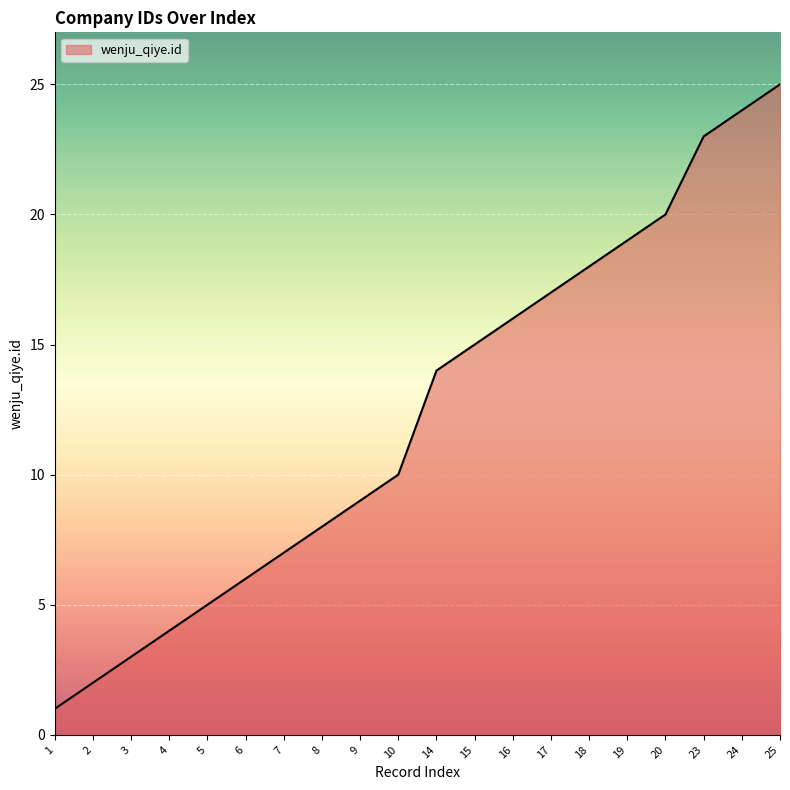

What is the approximate value at 3?

3